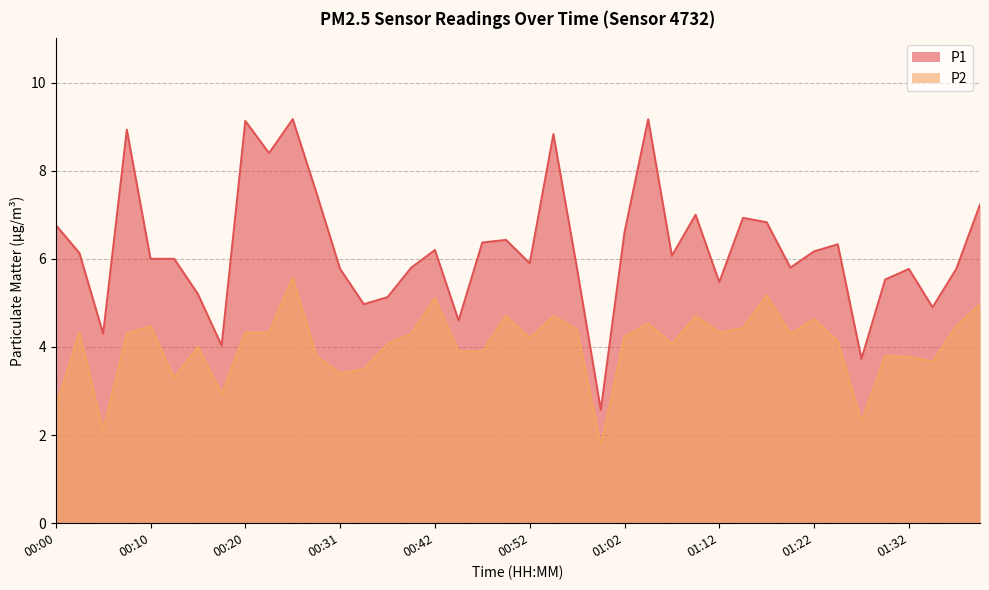

At which label is P1 closest to 5?

00:34